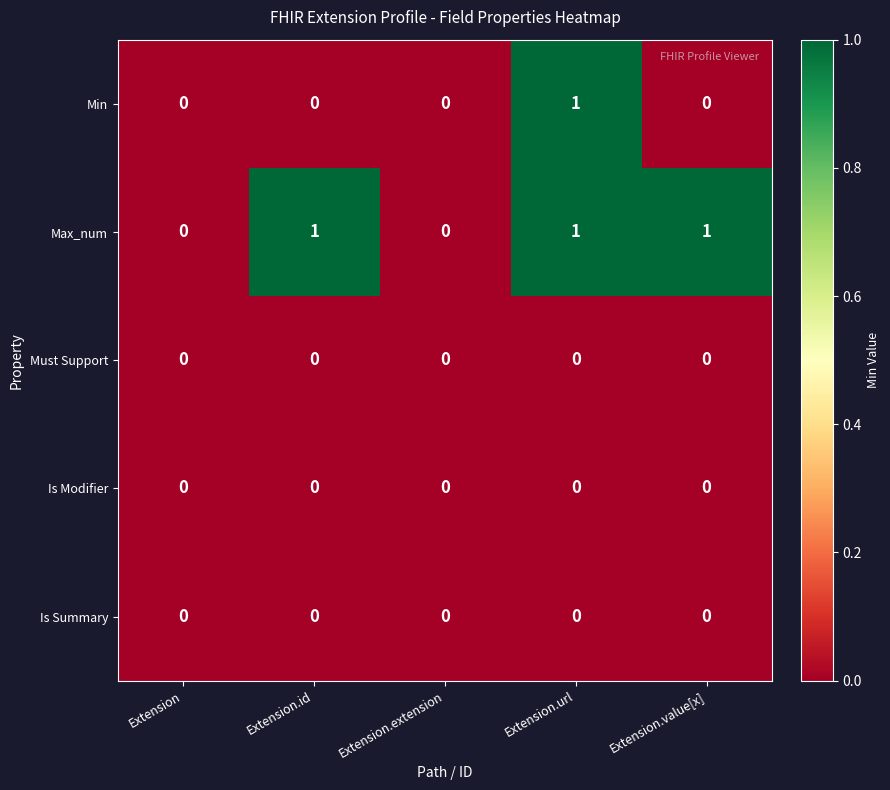

True or false: Is Summary has a value of 0 at Extension.

True